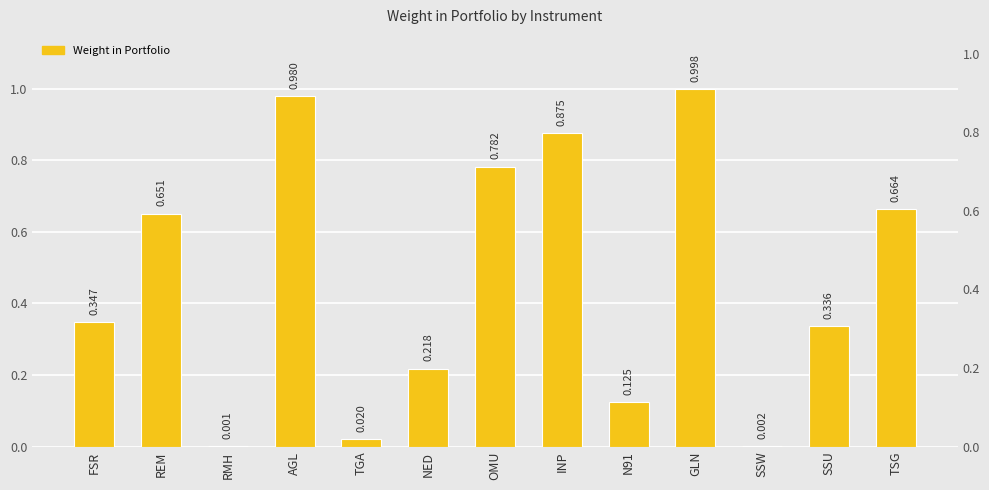

What is the sum of the values at TGA and FSR?

0.4